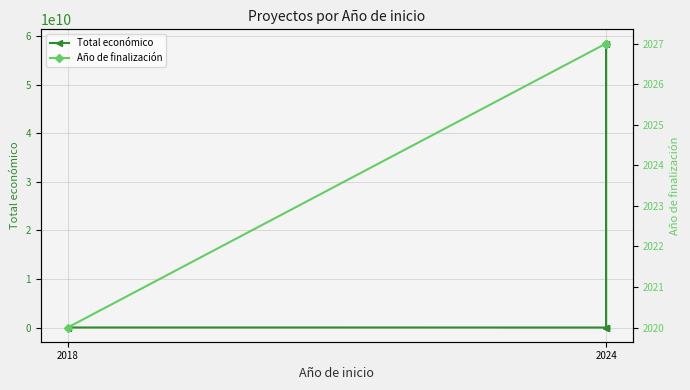

The value of Total económico at 2024 is 600000. True or false?

True